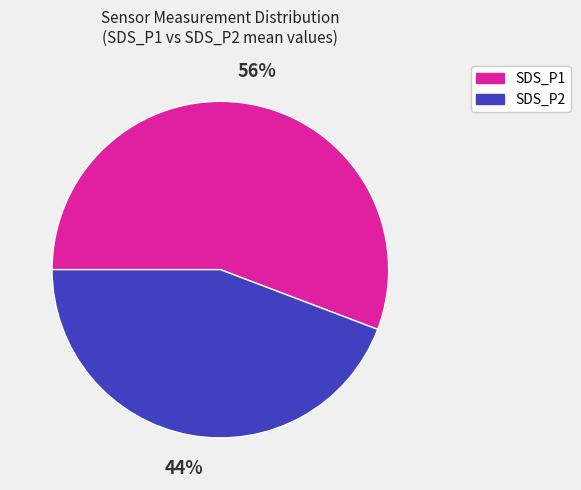

Do SDS_P1 and SDS_P2 together represent more than half of the pie?

Yes